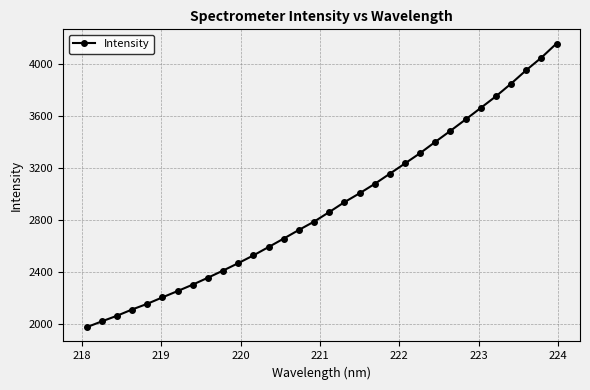

What is the difference between the maximum and second lowest values?

2135.2